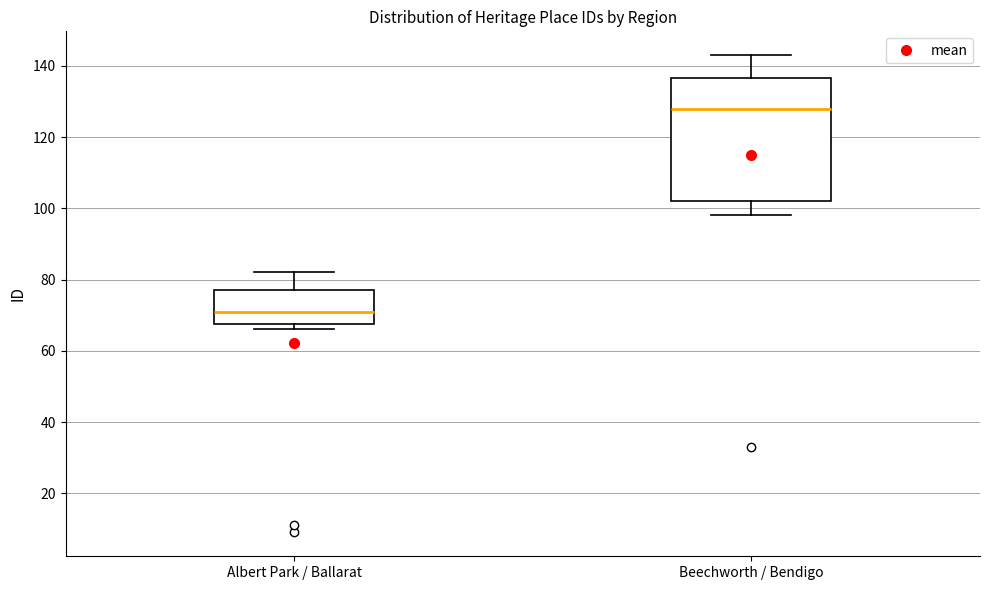

Where is the upper edge of the box for Albert Park / Ballarat on the y-axis? The values are not printed on the chart, so give them approximately, as read against the axis.

78